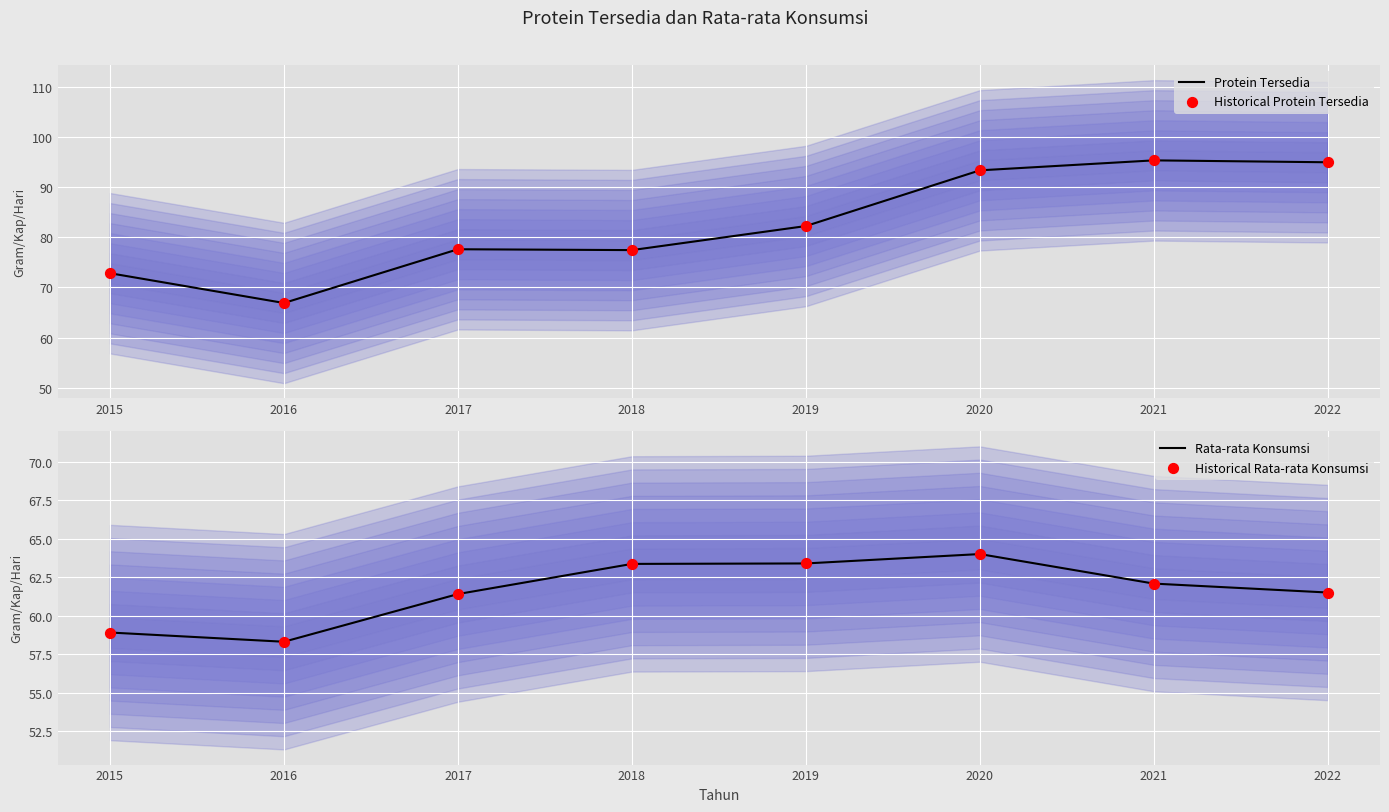

What are all the series names shown in the legend?

Protein Tersedia, Historical Protein Tersedia, Rata-rata Konsumsi, Historical Rata-rata Konsumsi